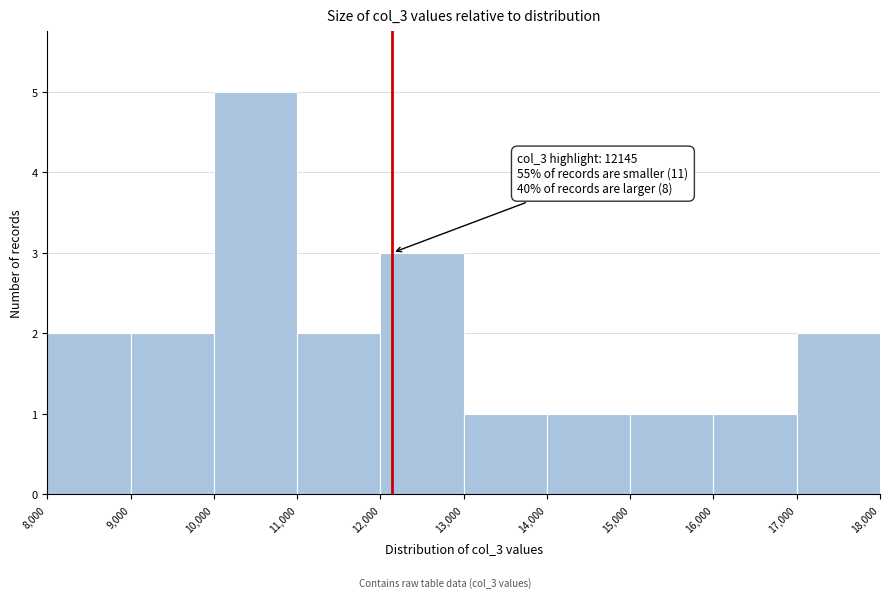

Over which range of the x-axis is the bar tallest?

10,000 to 11,000